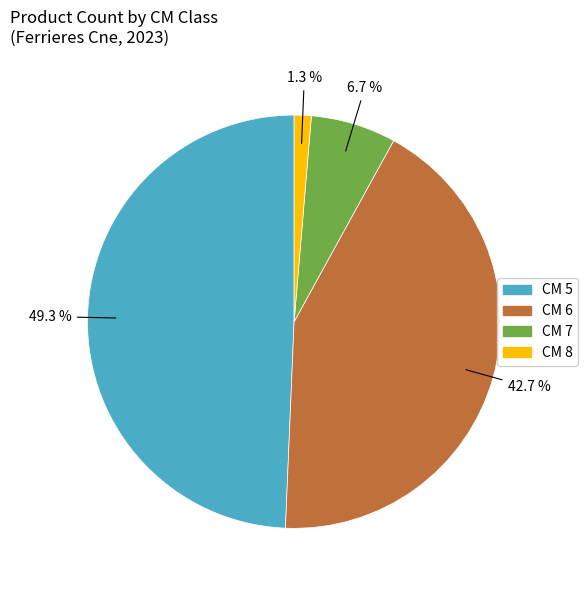

Does any single category account for the majority?

No